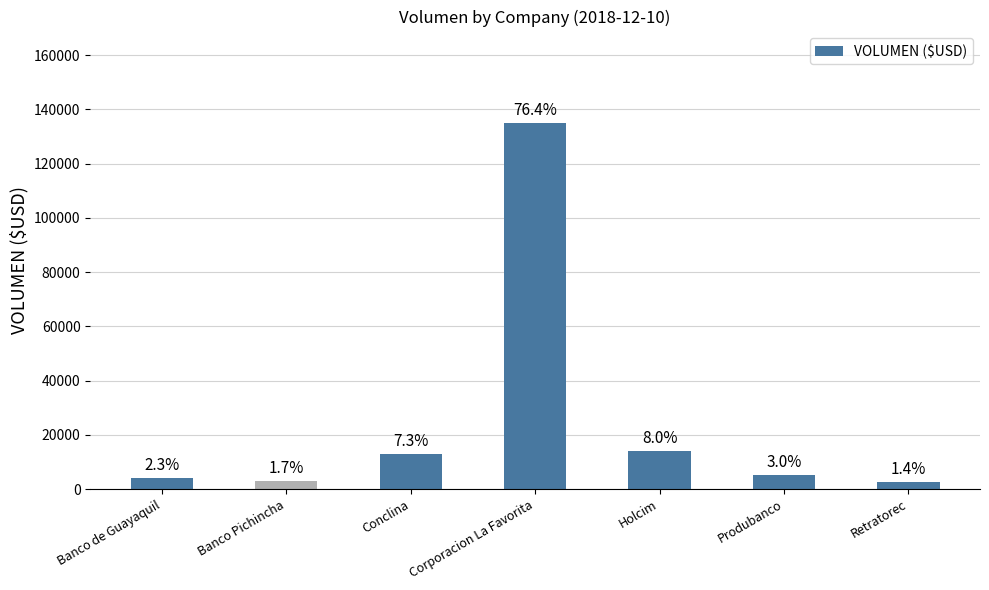

How many bars are there in total?

7